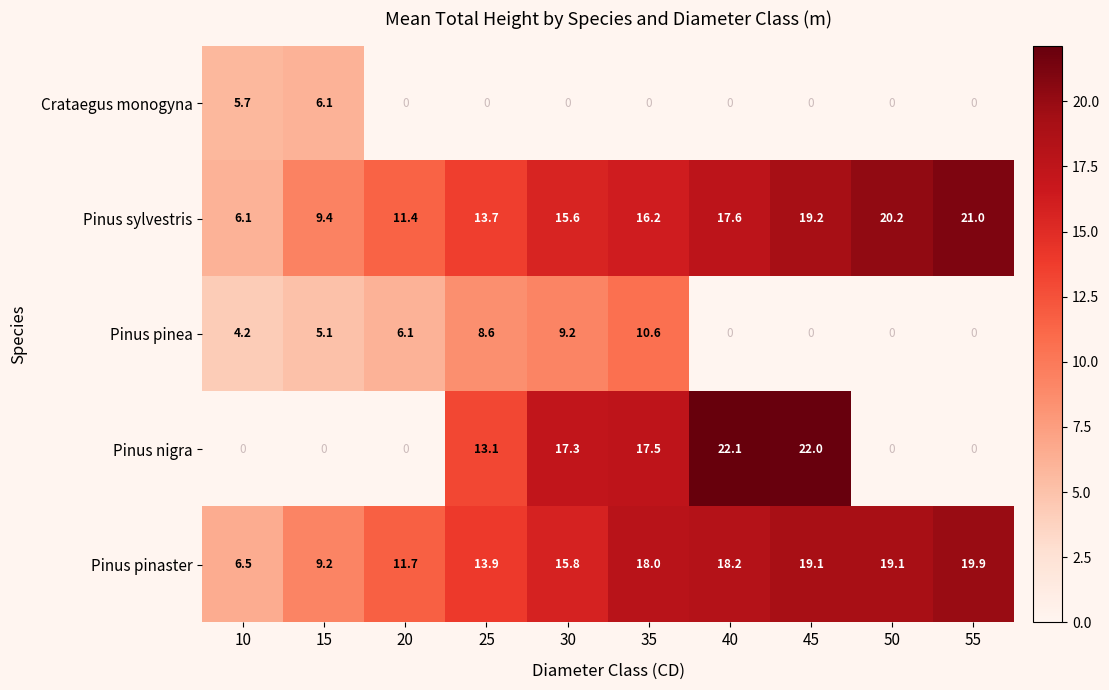

Which series has the largest range (max minus min)?

Pinus nigra